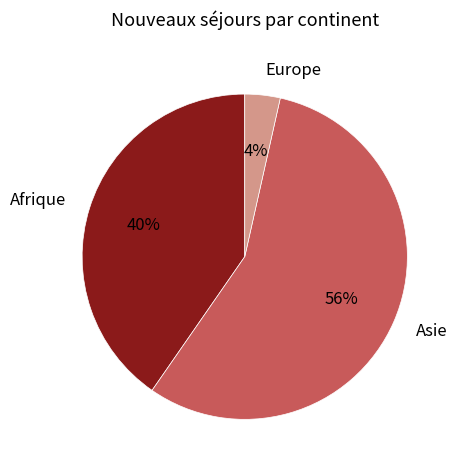

Count the number of slices in the pie.

3